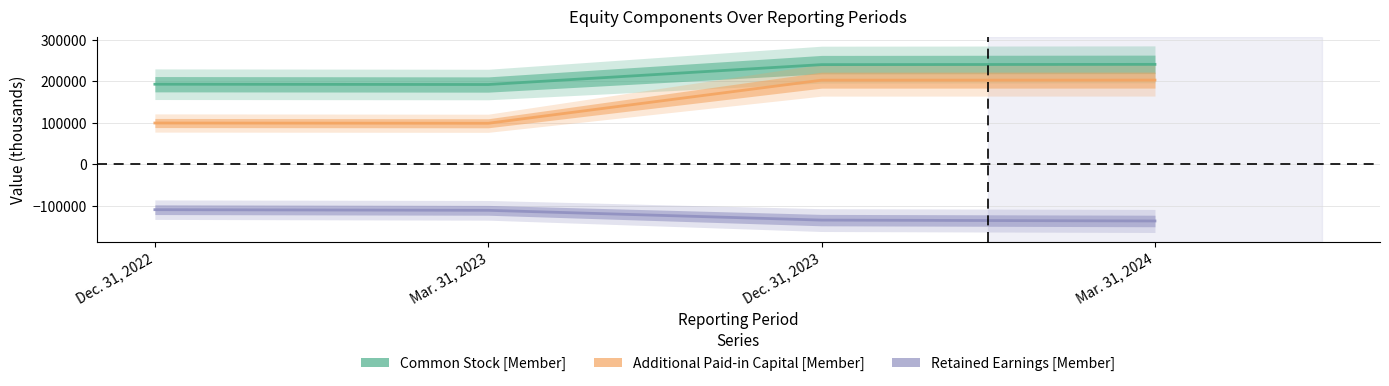

What position from the left is Mar. 31, 2023?

2